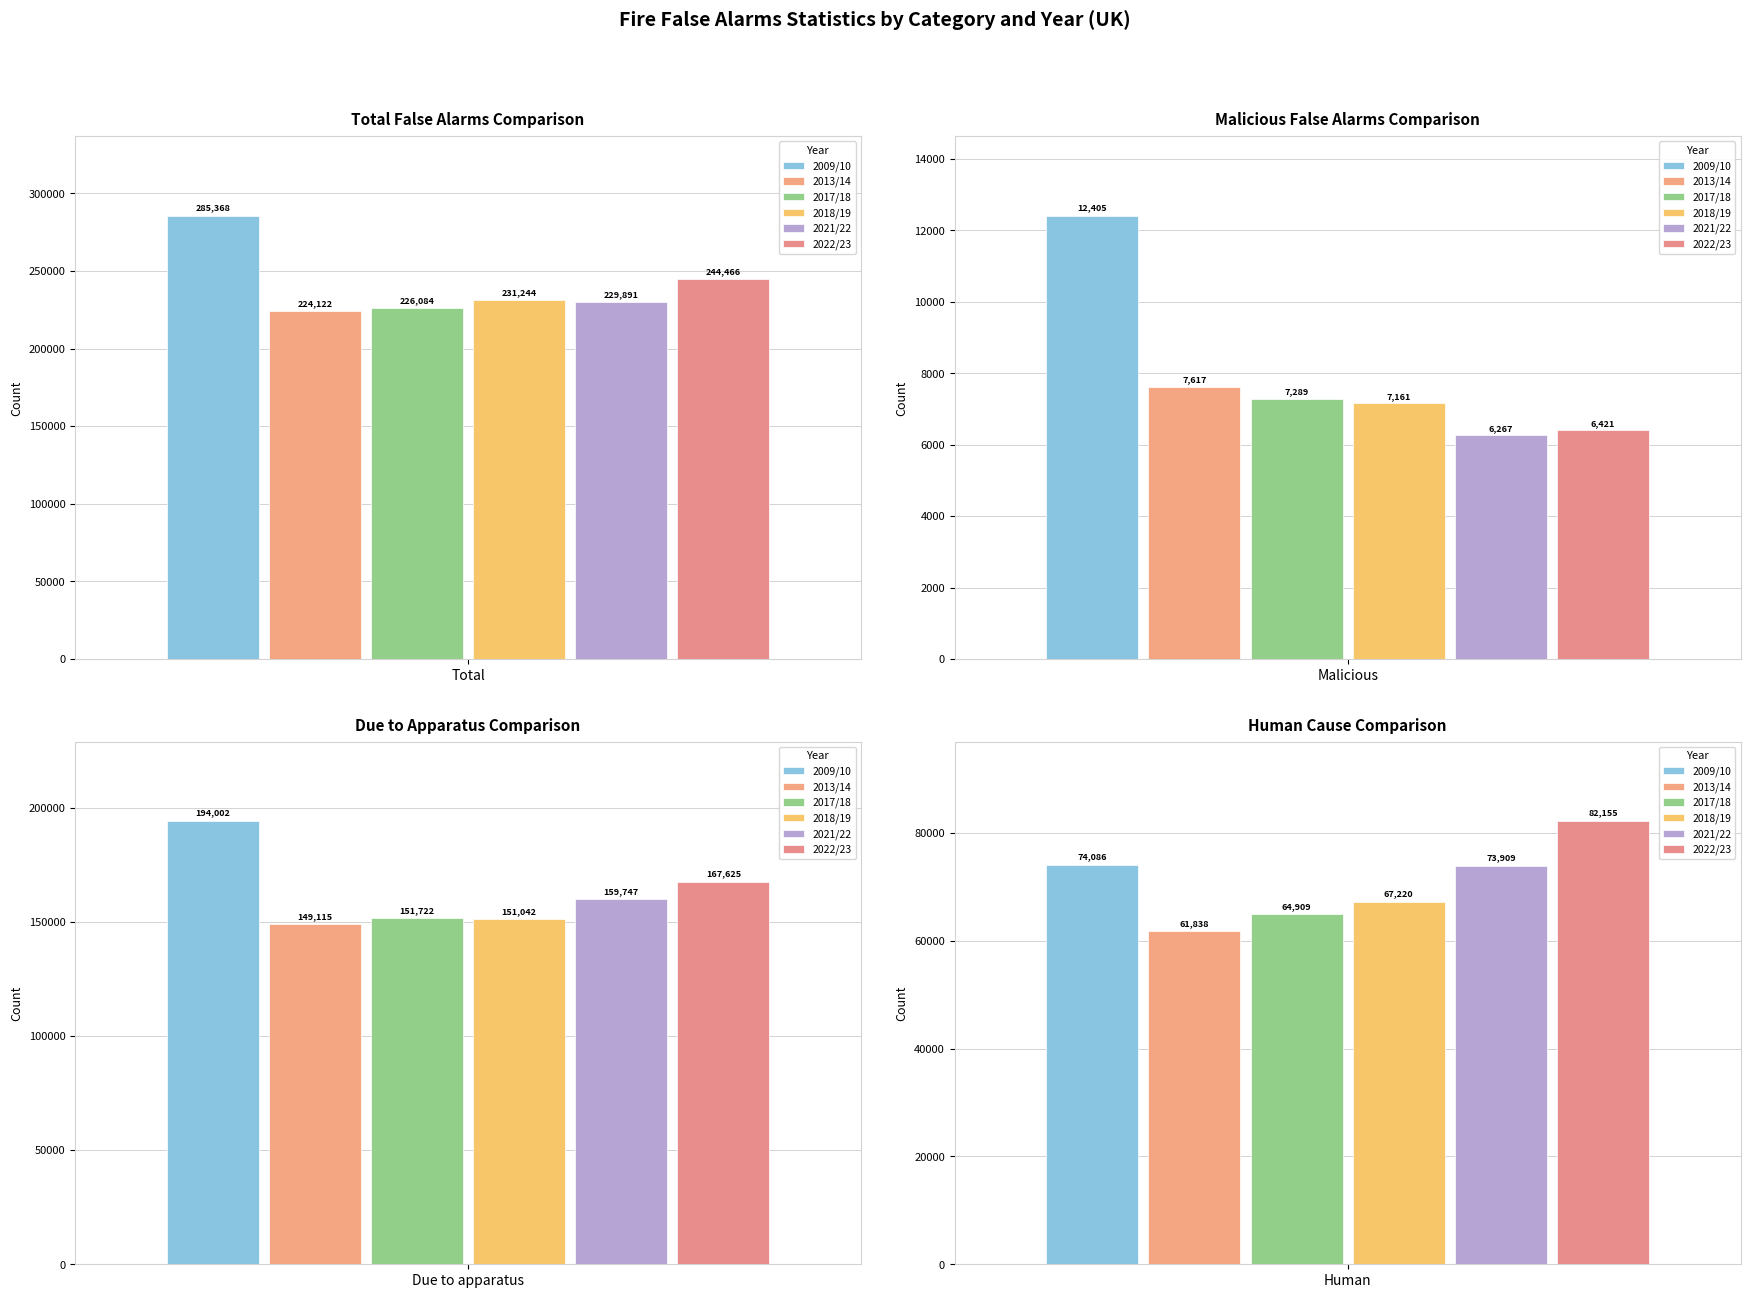

What is the label of the 6th bar from the right?

Total